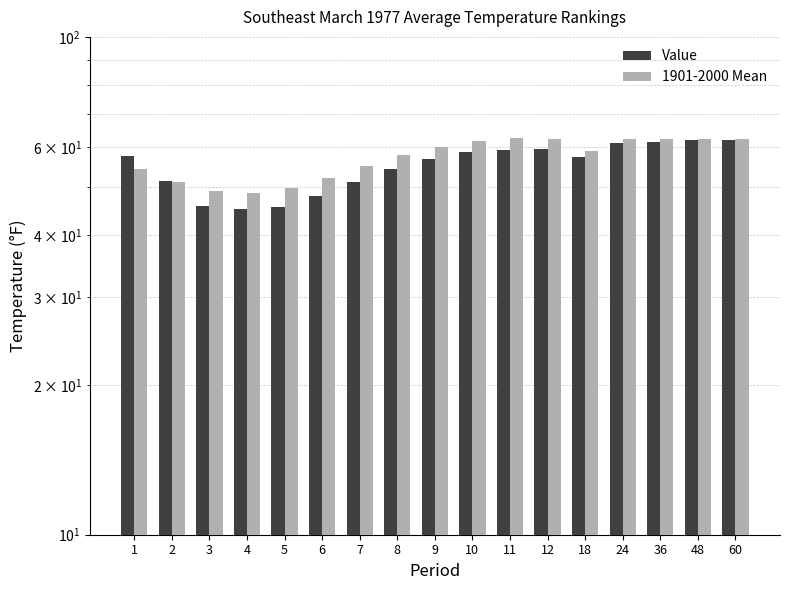

Reading left to right, transcribe all the data shown in this chart.

Value: 1=57.7	2=51.3	3=45.7	4=45.1	5=45.6	6=47.8	7=51.2	8=54.3	9=56.9	10=58.6	11=59.3	12=59.6	18=57.5	24=61.3	36=61.6	48=62.2	60=62.2
1901-2000 Mean: 1=54.3	2=51.0	3=49.1	4=48.5	5=49.6	6=52.0	7=55.0	8=57.9	9=60.2	10=61.8	11=62.6	12=62.5	18=59.0	24=62.5	36=62.5	48=62.5	60=62.5